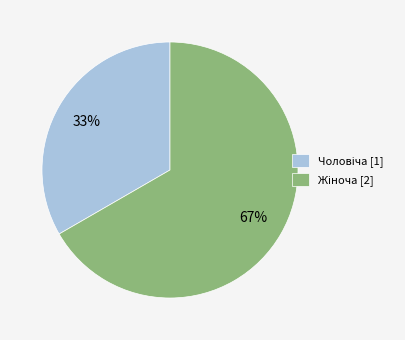

How many segments does this pie chart have?

2